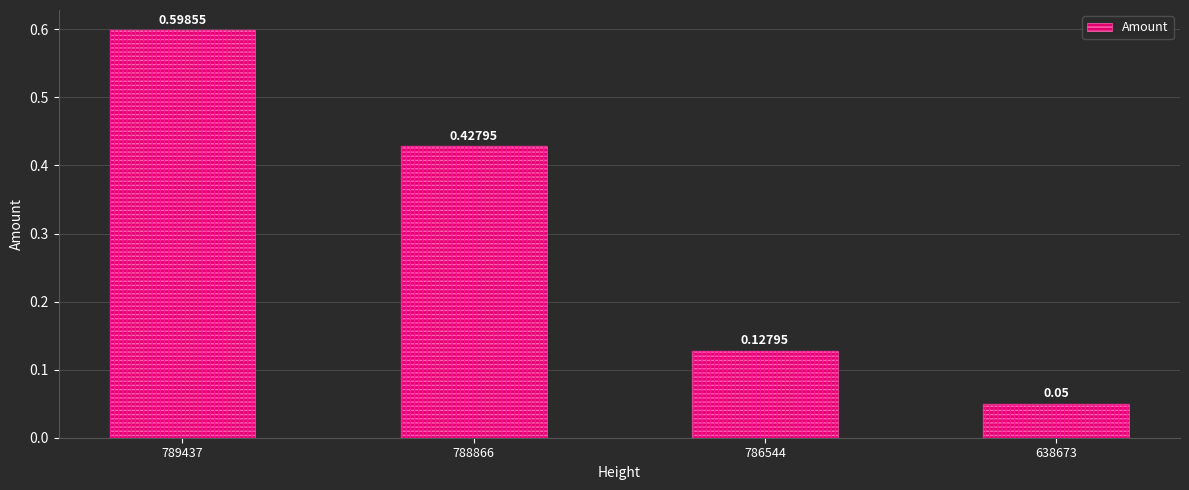

What is the difference between the maximum and minimum values?

0.5